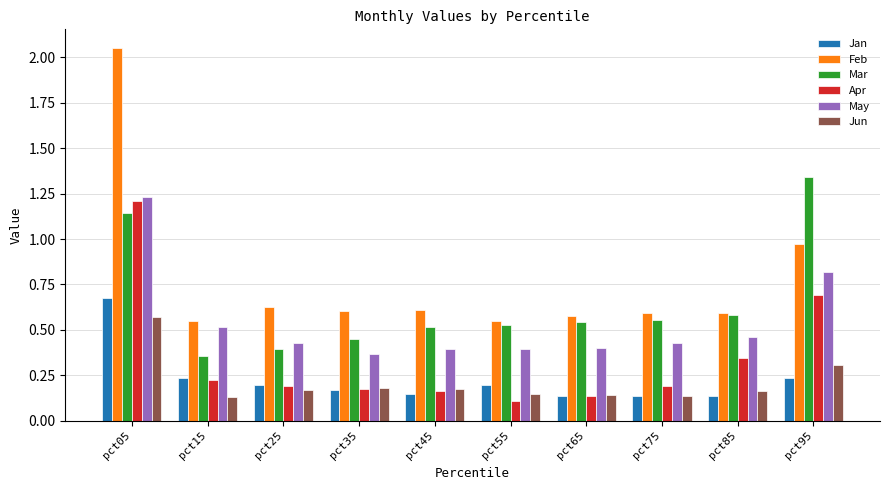

True or false: Feb has a value of 1.1 at pct25.

False